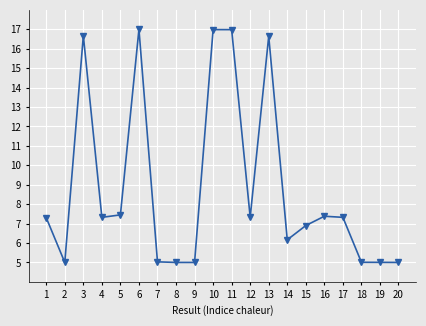

The value at 16 is 7.4. True or false?

True